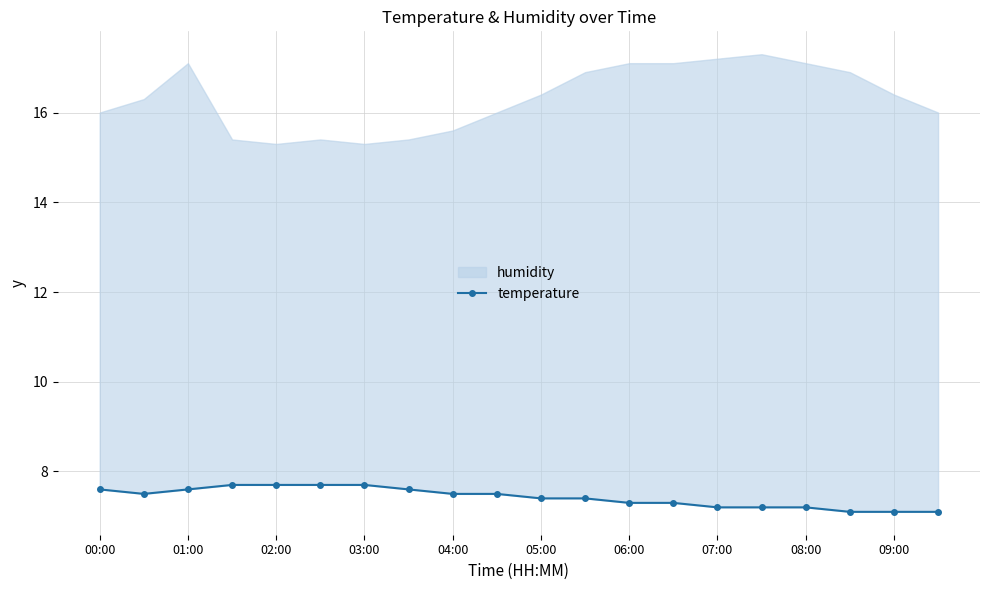

How many categories are shown in the chart?

20